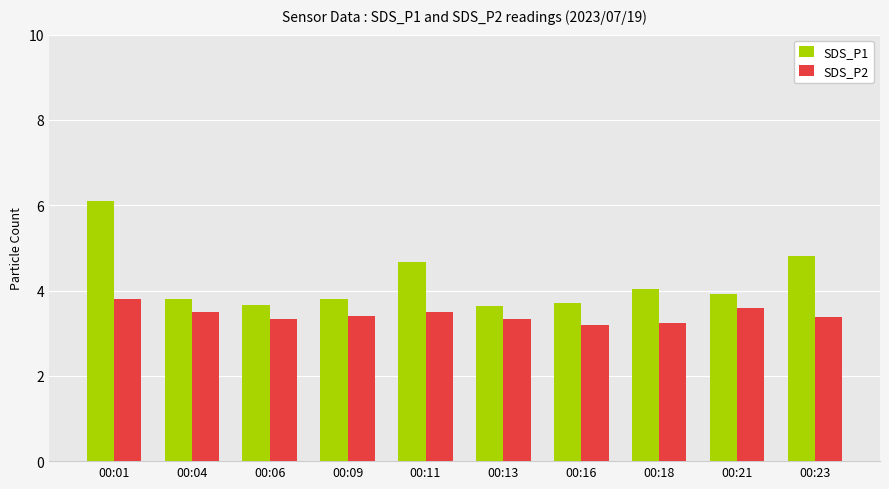

What is the difference between the highest and lowest values at 00:04?

0.3